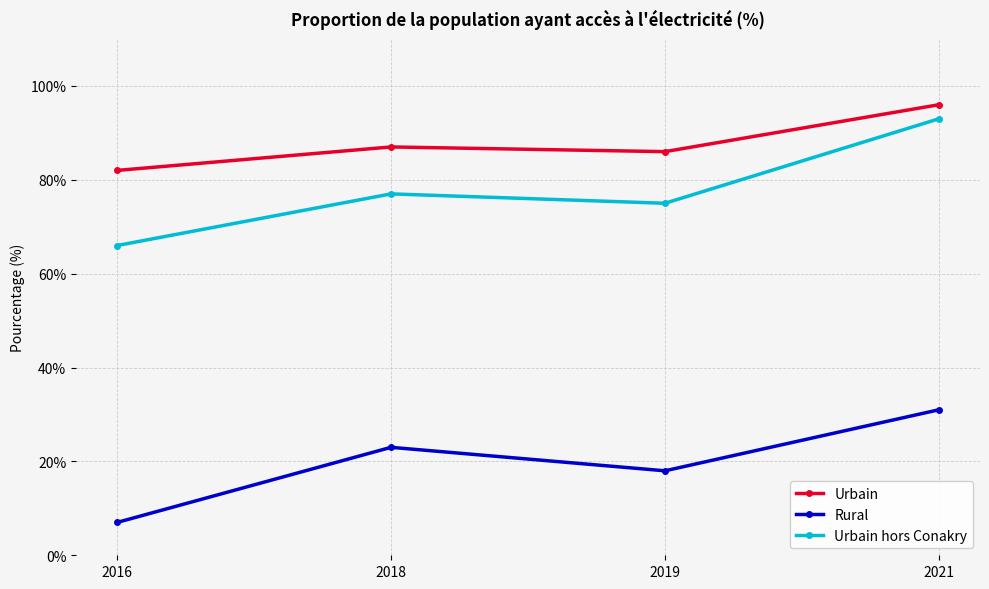

What value does the Rural series have at 2018, to the nearest 10?

20